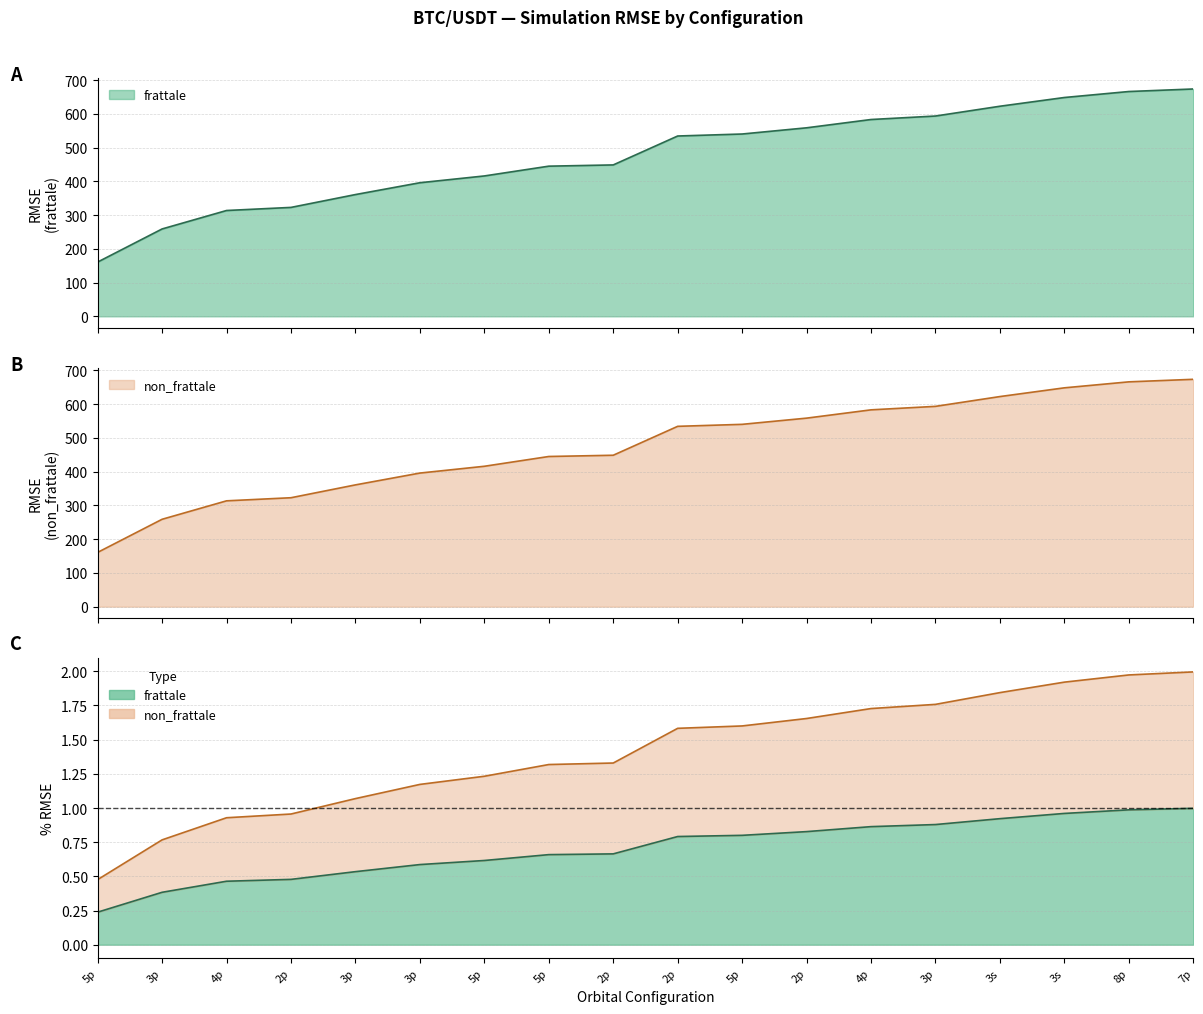

True or false: percentuale_rmse_non_frattale has more than 2 interior local peaks.

False